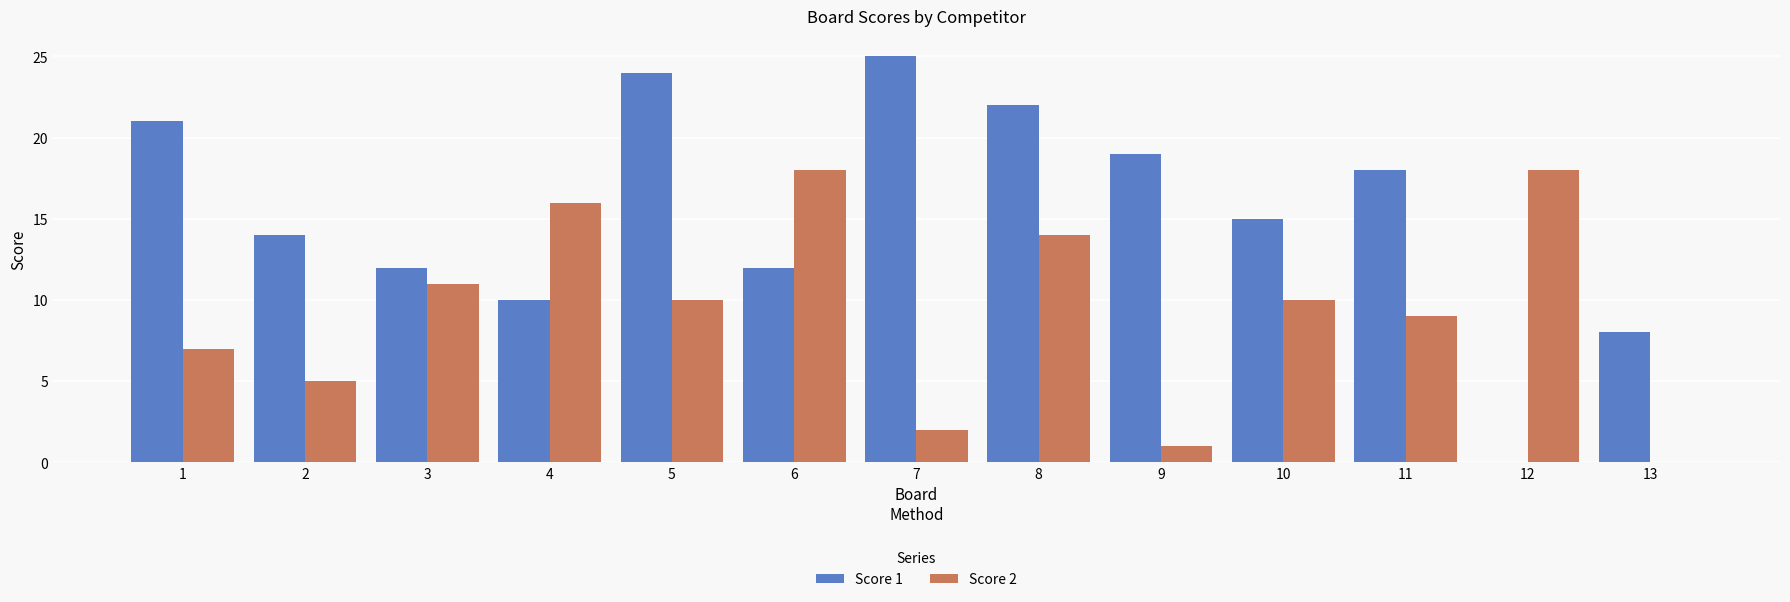

Reading left to right, list all the values displayed in this chart.

Score 1: 21	14	12	10	24	12	25	22	19	15	18	0	8
Score 2: 7	5	11	16	10	18	2	14	1	10	9	18	0